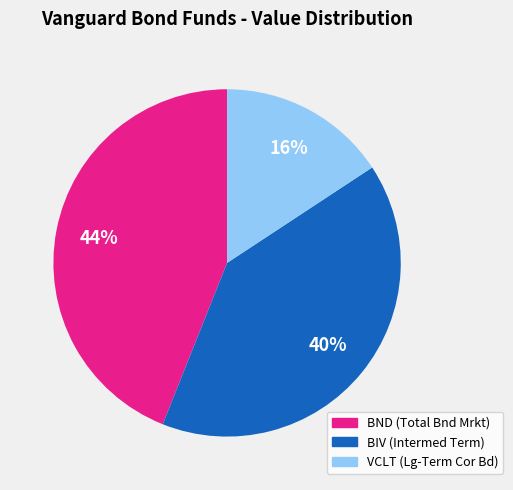

Rank the categories by value from highest to lowest.

BND (Total Bnd Mrkt), BIV (Intermed Term), VCLT (Lg-Term Cor Bd)